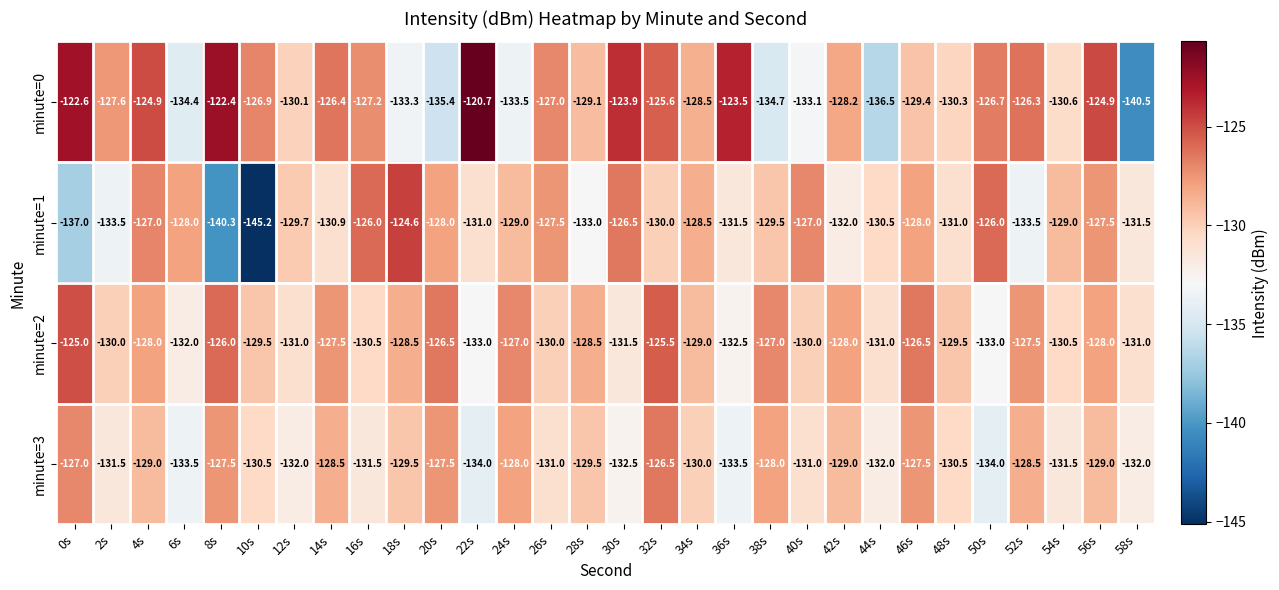

Count the number of categories in the chart.

30